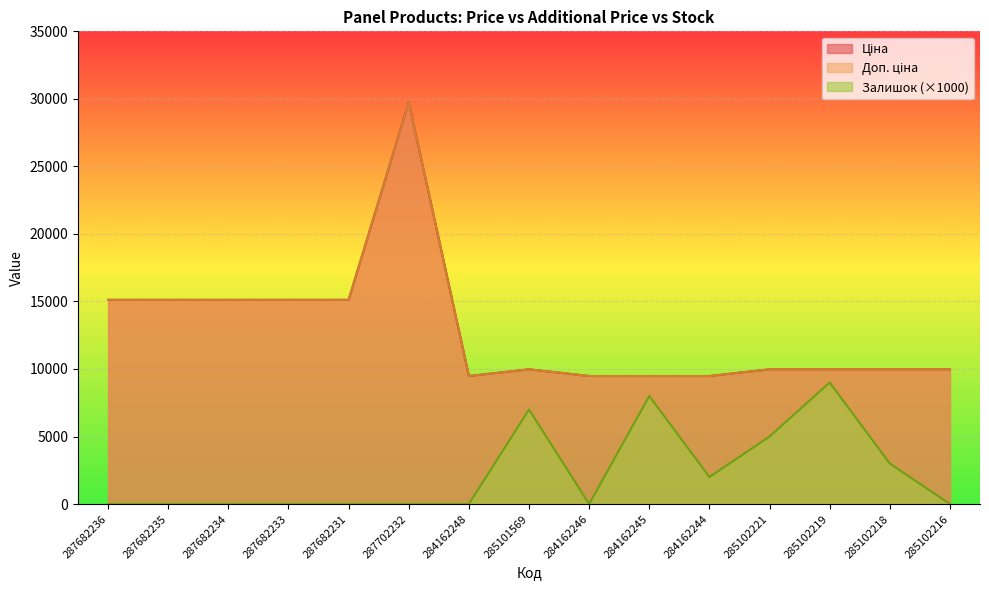

What is the label of the 1st point from the left?

287682236